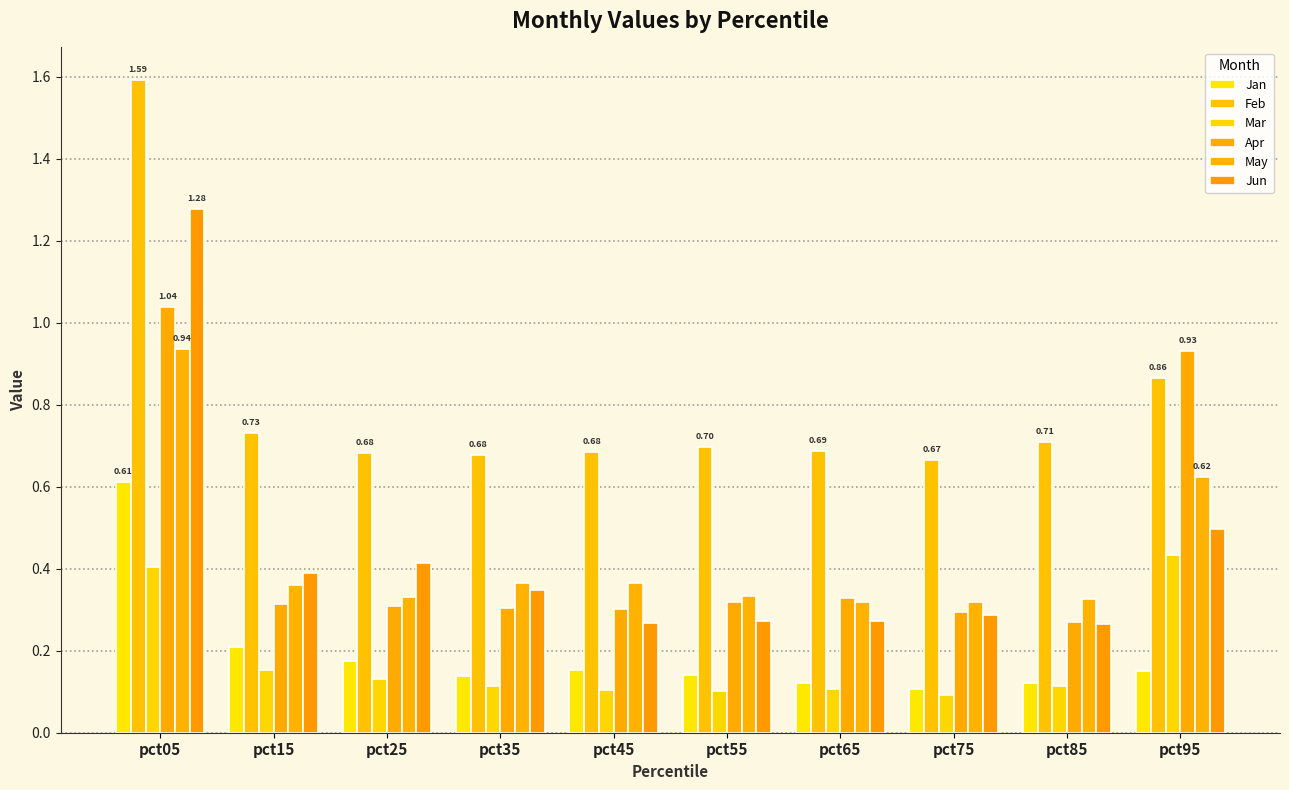

What is the difference between the Mar values at pct65 and pct05?

0.3